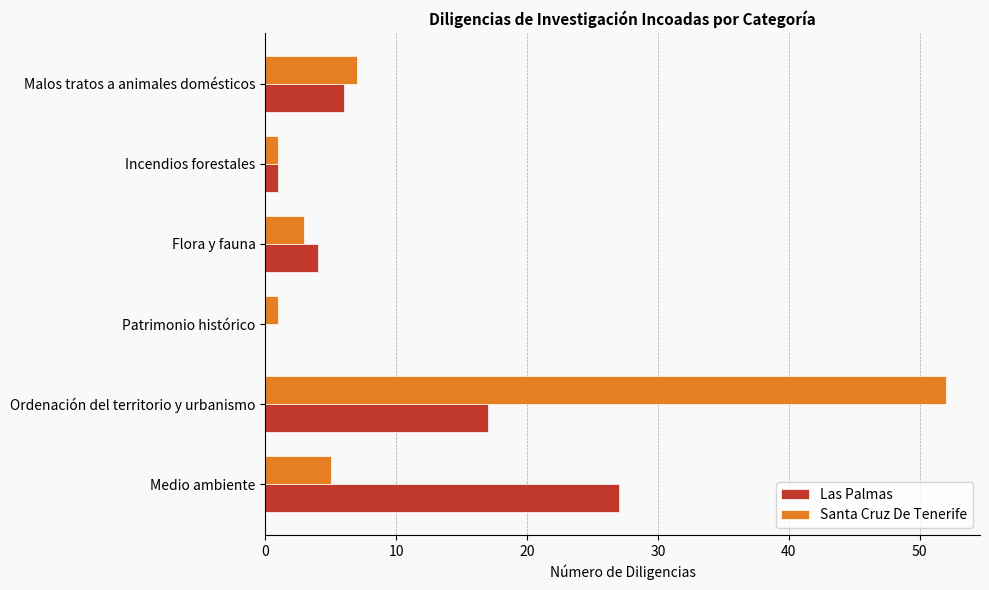

What is the maximum value shown in the chart?

52